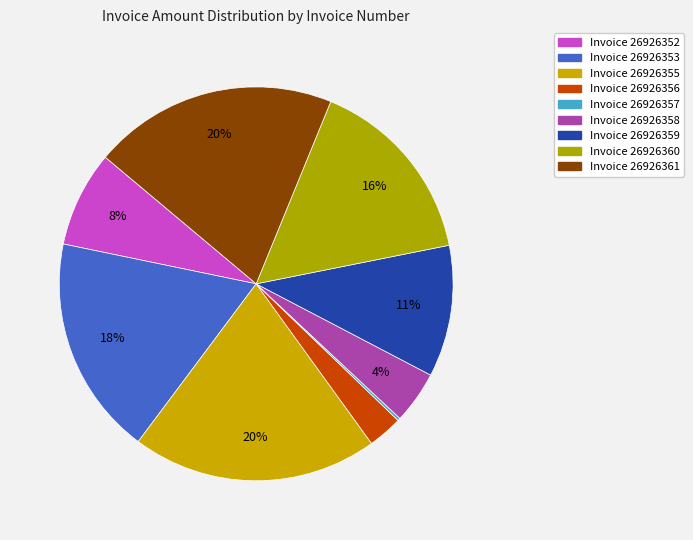

How many slices are in this pie chart?

9